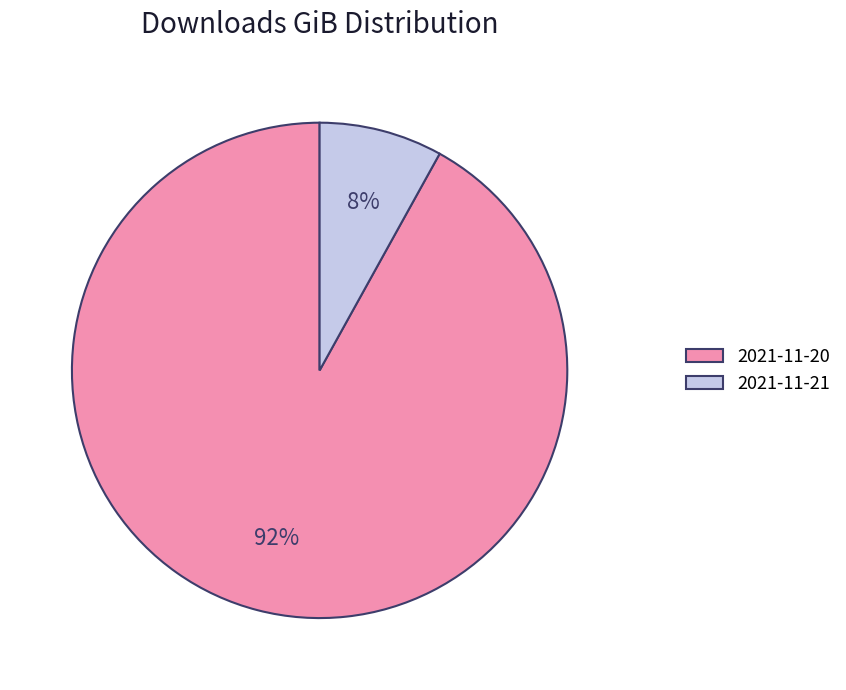

Does 2021-11-21 represent more than half of the total?

No